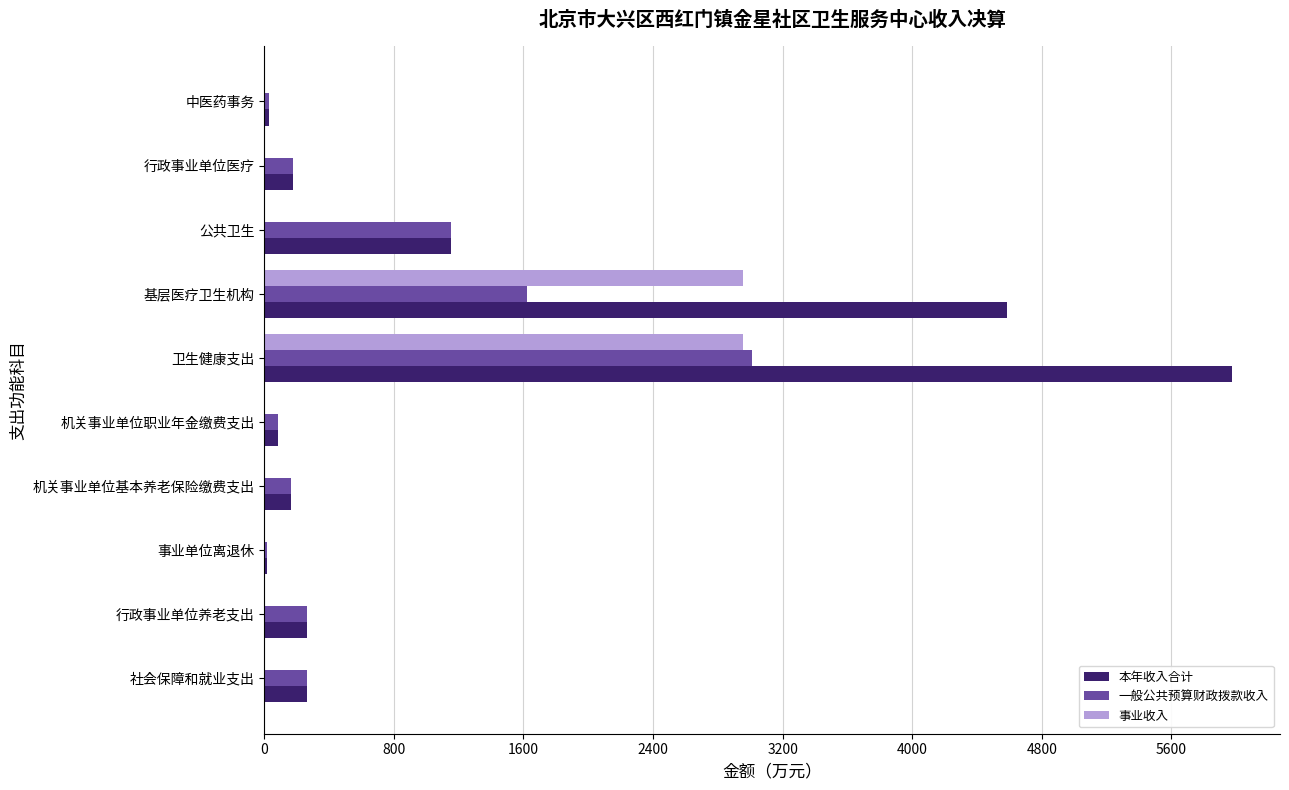

Which series changed the most between 公共卫生 and 行政事业单位医疗?

本年收入合计